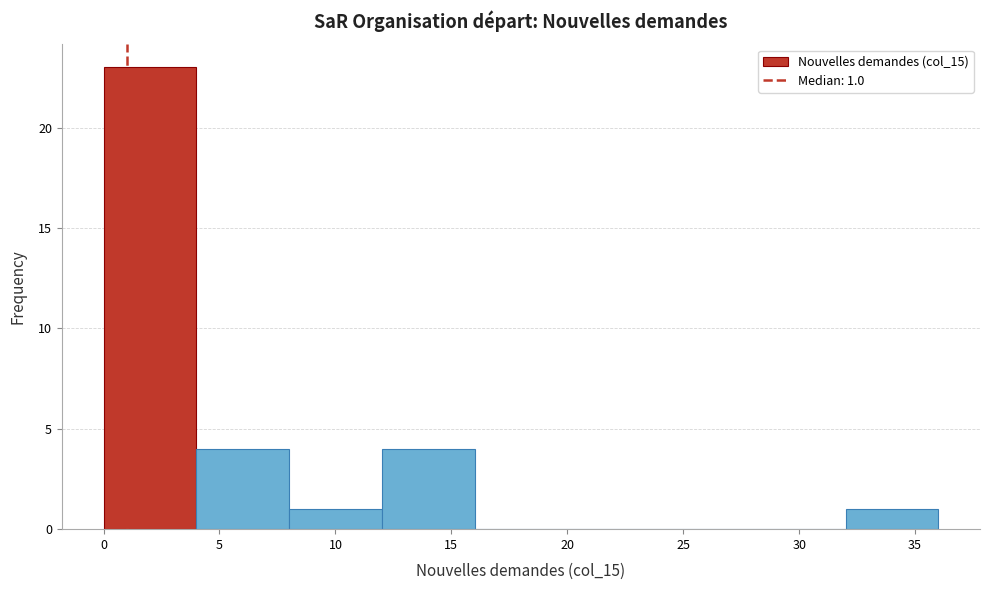

Which range on the x-axis has the tallest bar?

0 to 4